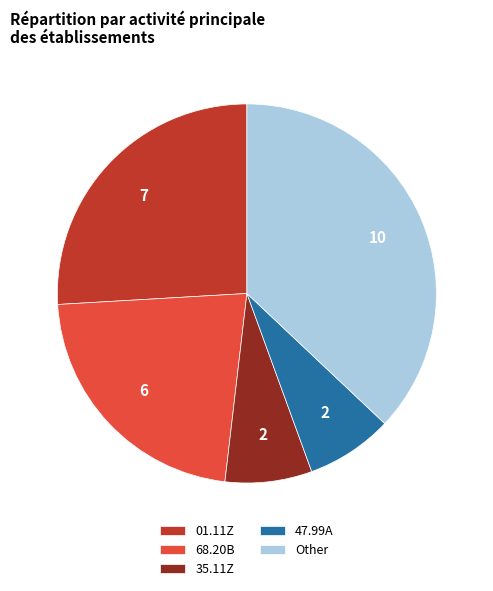

How many segments does this pie chart have?

5